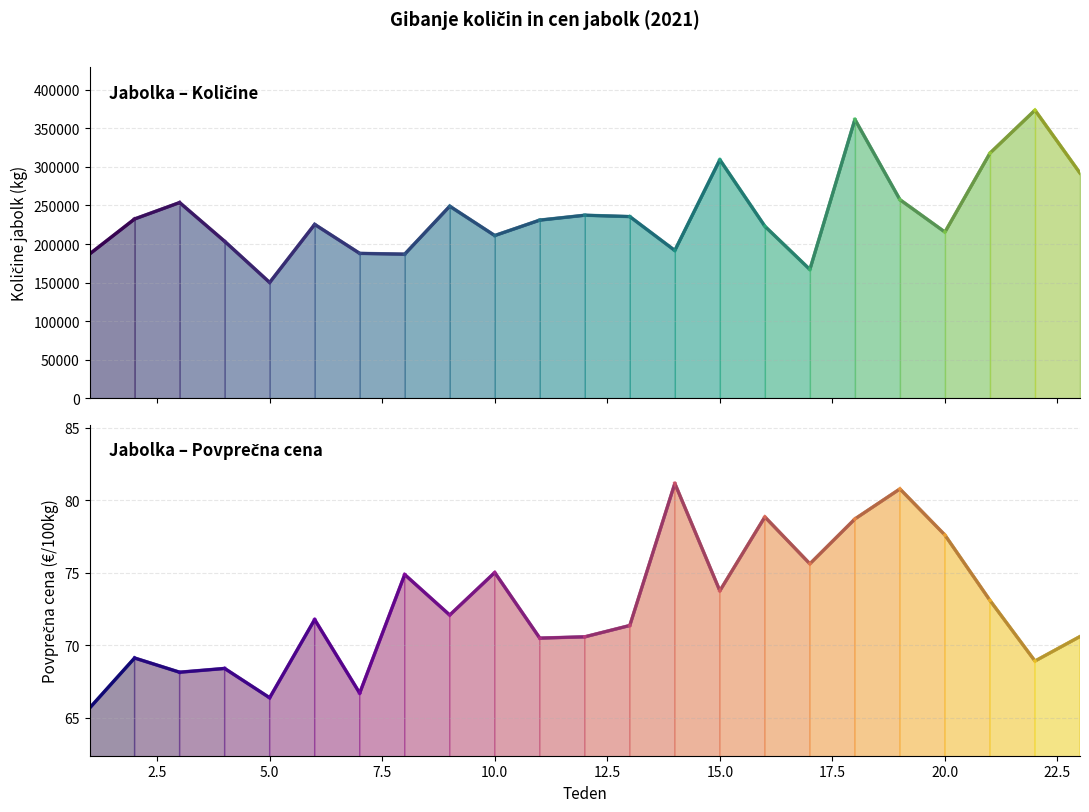

What is the value of the Količine skupaj (2021) point at the 5th from the left?

150113.0